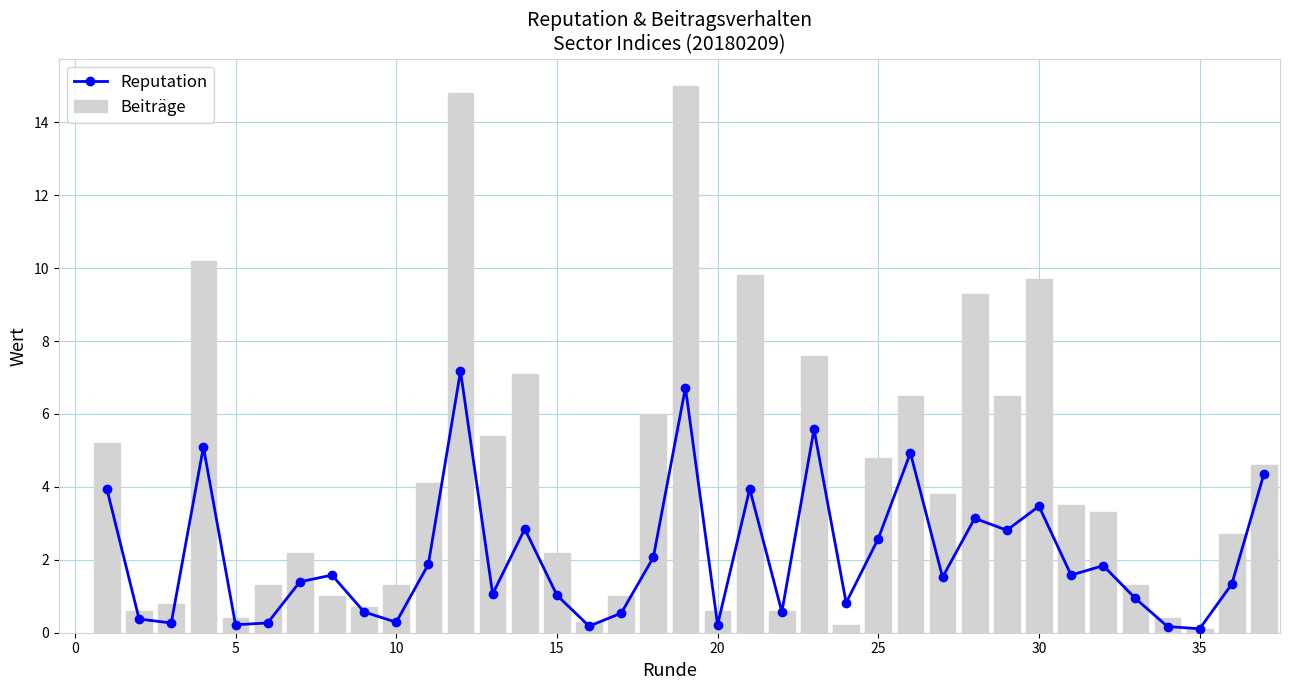

Between 20 and 10, which is larger?

10